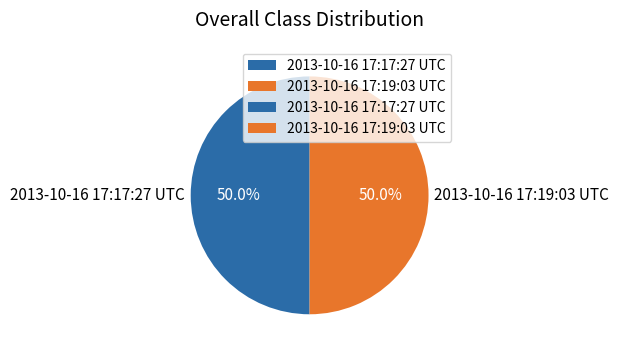

Is it true that 2013-10-16 17:19:03 UTC is 62% of the pie?

False